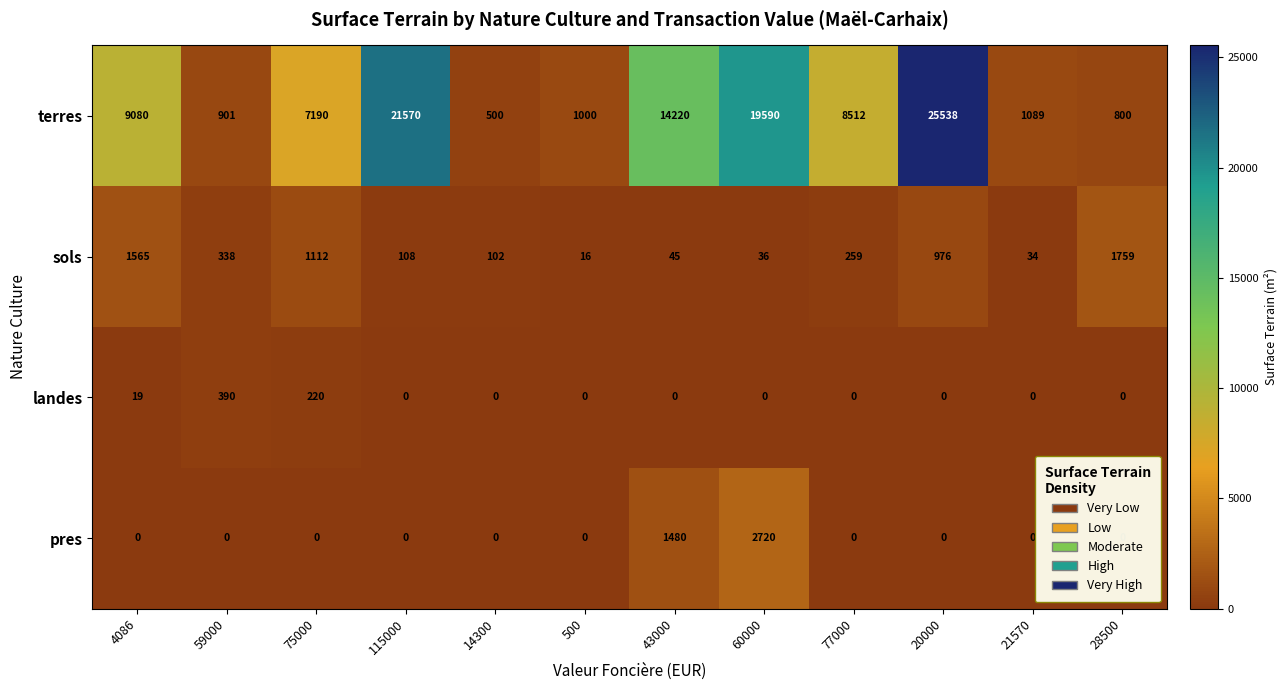

Count the number of data series in this chart.

4